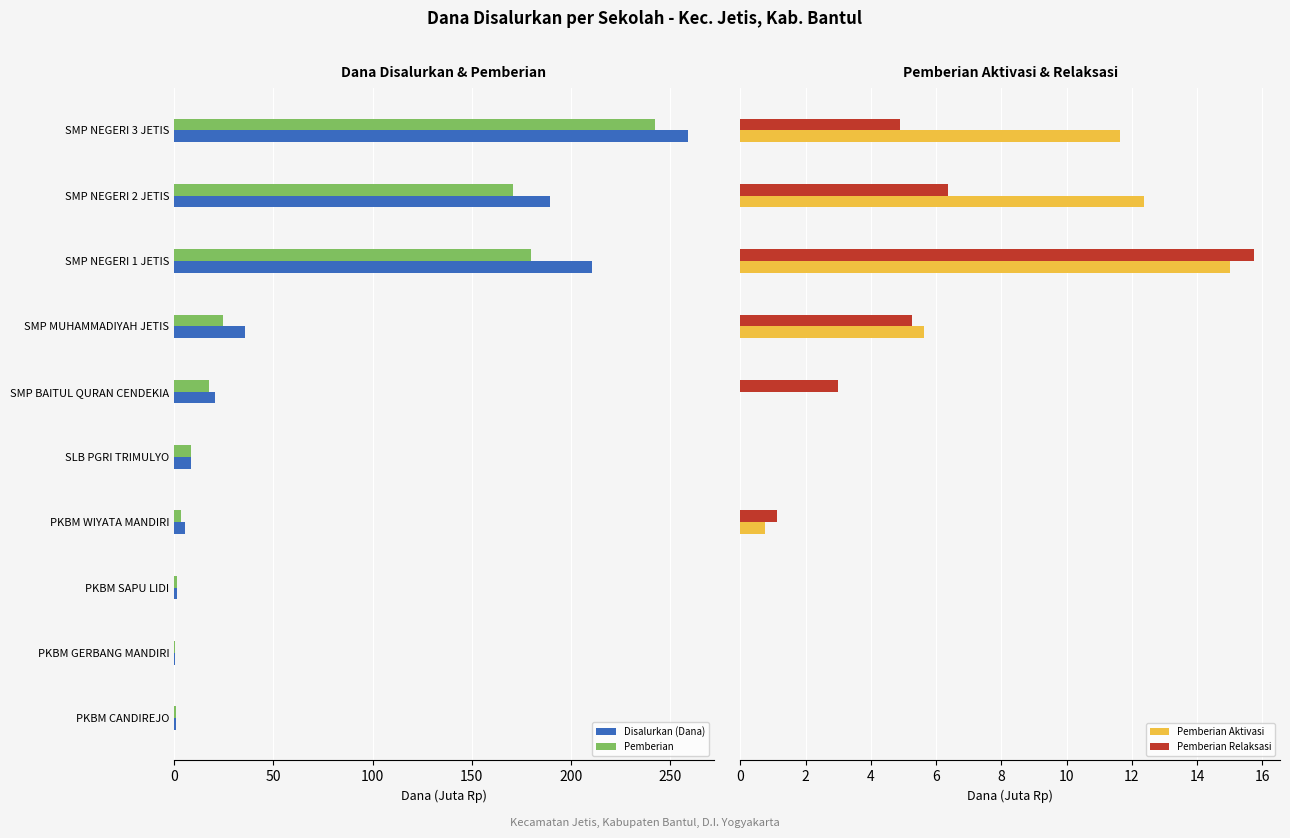

Is the value of Pemberian at SMP BAITUL QURAN CENDEKIA greater than the value of Disalurkan (Dana) at SMP NEGERI 3 JETIS?

No